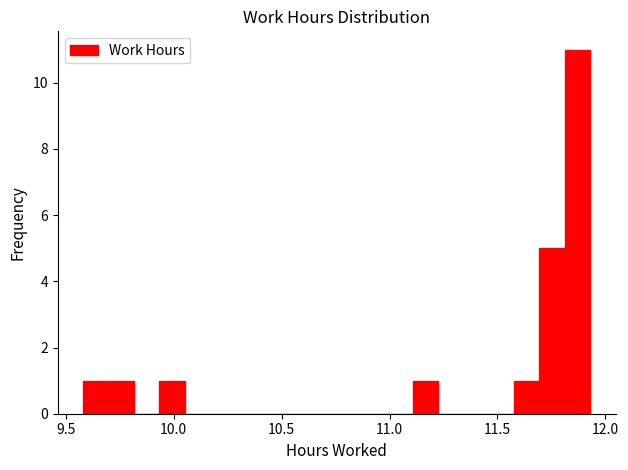

Around what value on the x-axis is the tallest bar? Give the approximate position of its centre, as read against the axis.

11.85